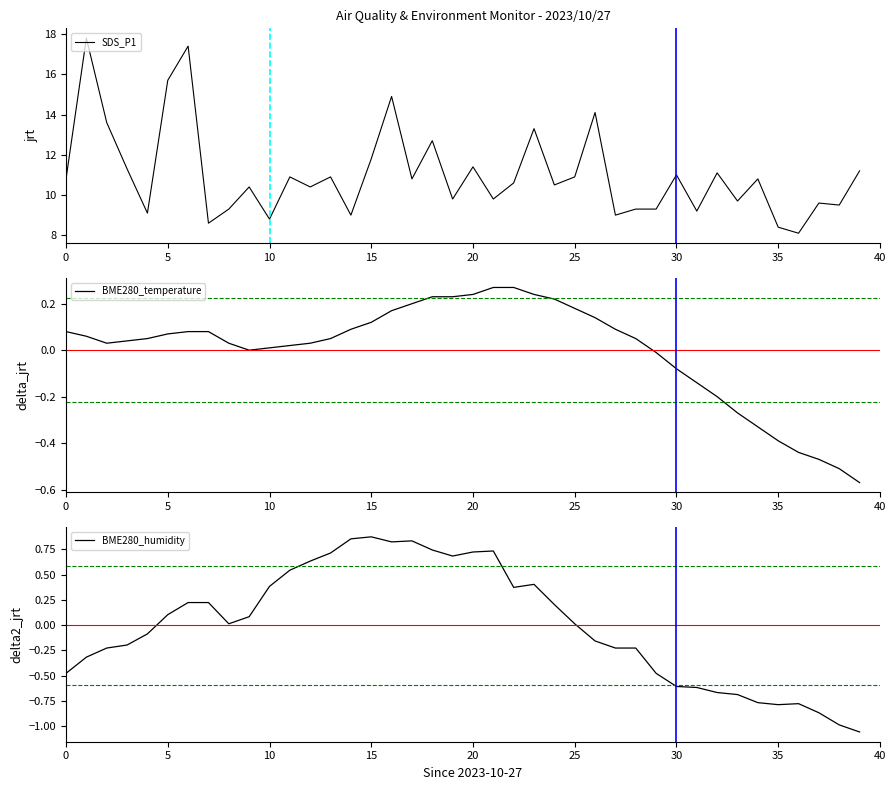

What is the lowest value of the SDS_P1 series?

8.1